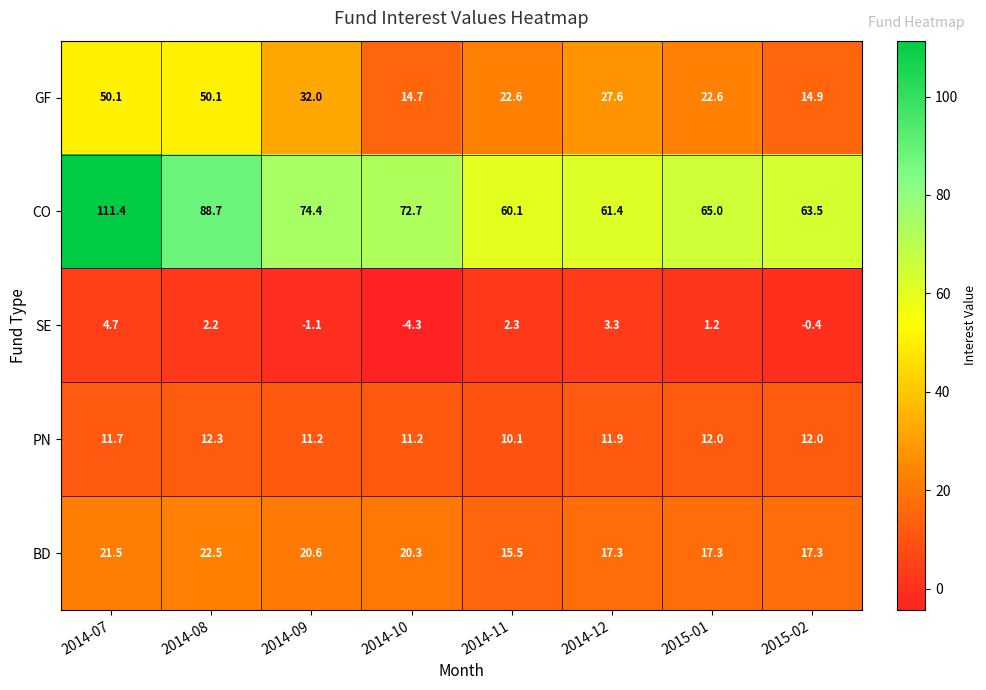

Is it true that SE equals -6.0 at 2014-10?

False